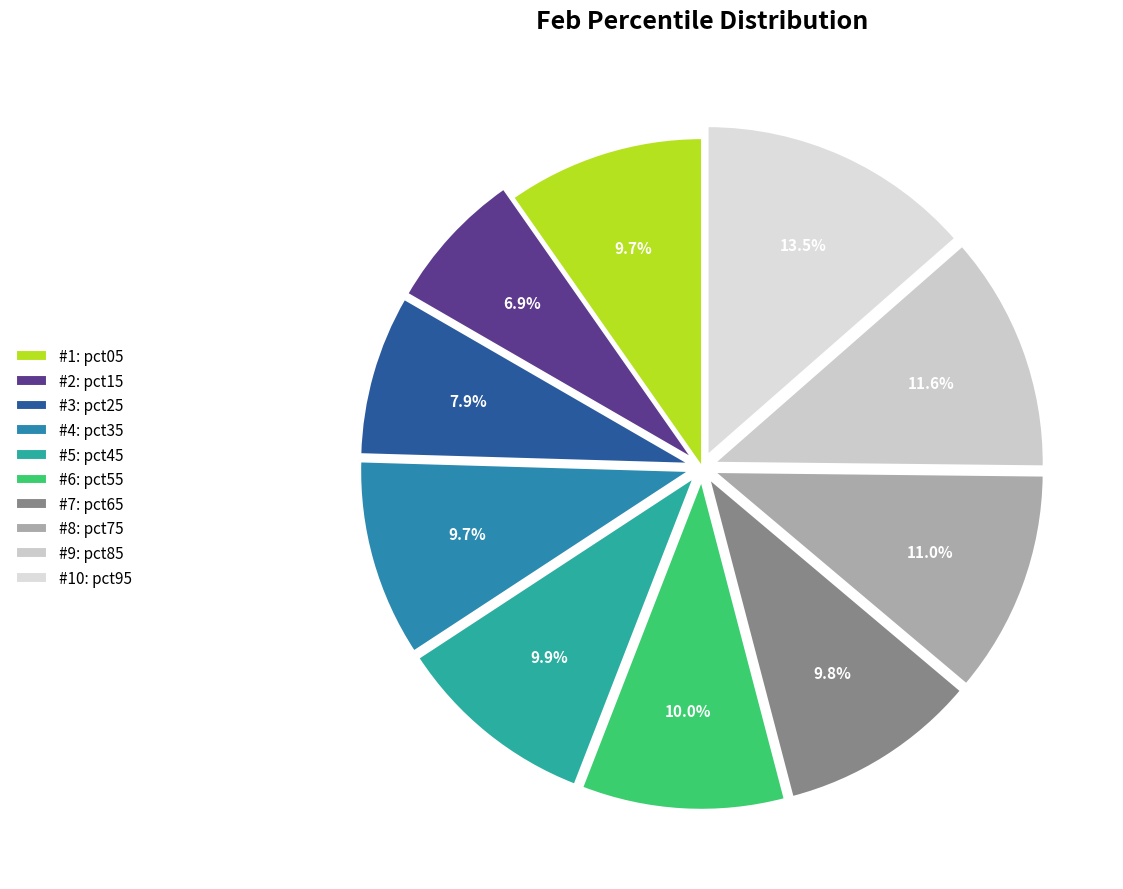

What is the largest slice in the pie chart?

#10: pct95